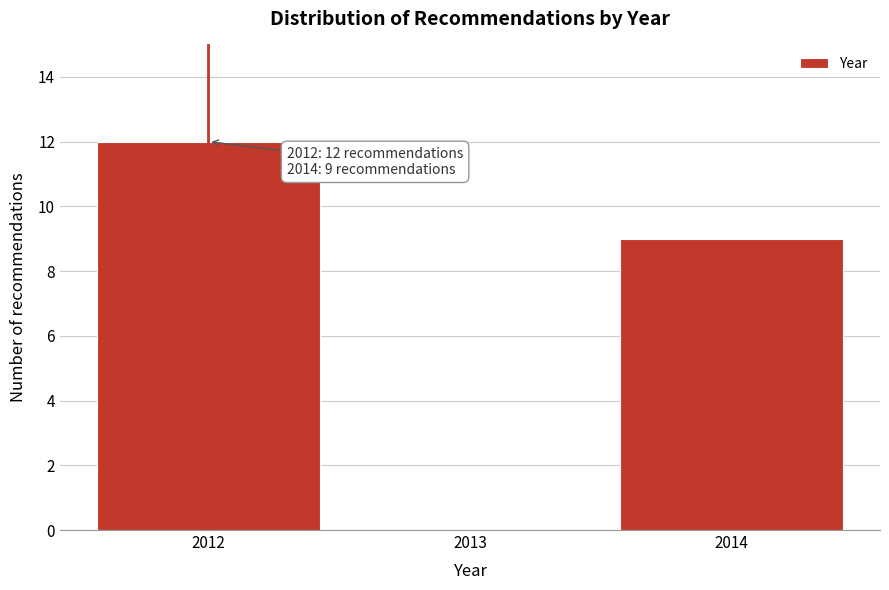

Which range on the x-axis has the tallest bar?

2011.5 to 2012.5